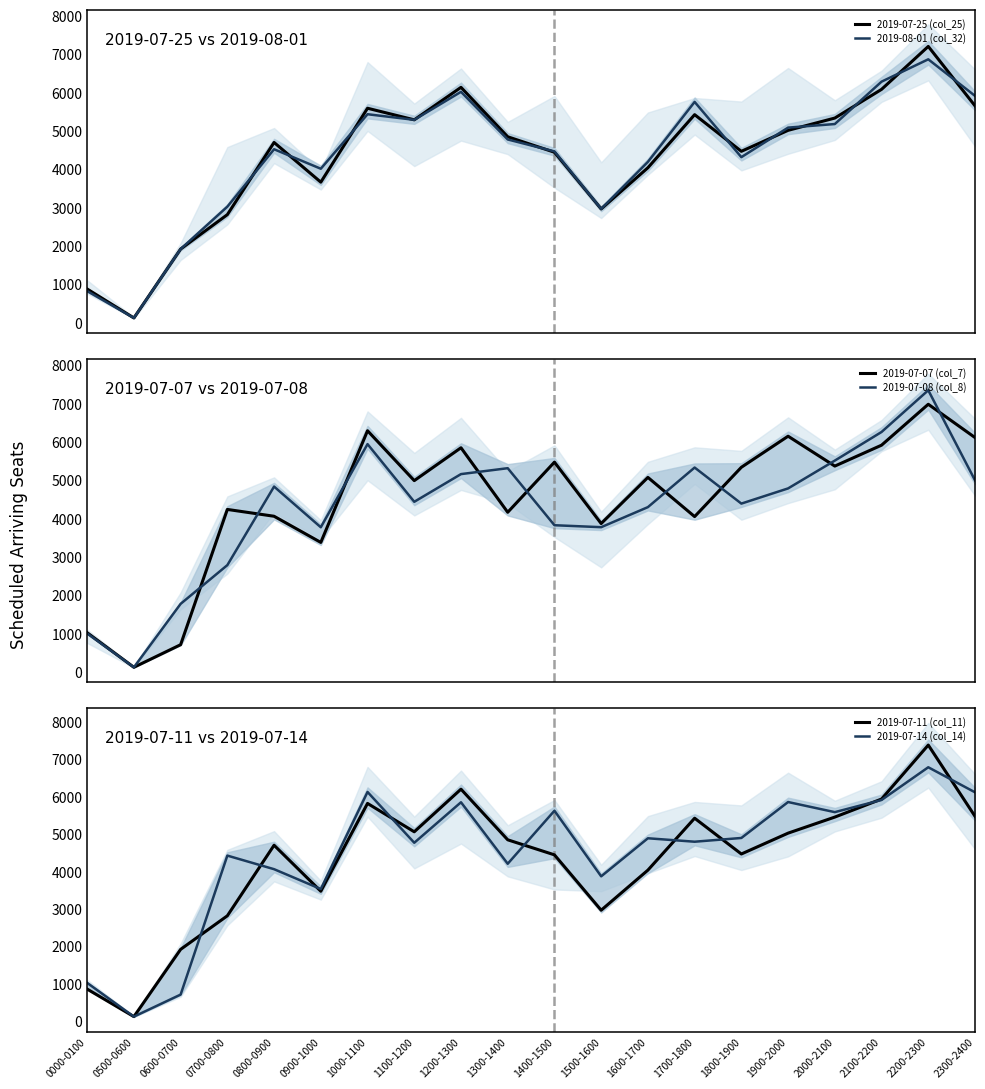

Reading left to right, transcribe all the data shown in this chart.

2019-07-25 (col_25): 0000-0100=881	0500-0600=126	0600-0700=1923	0700-0800=2820	0800-0900=4702	0900-1000=3667	1000-1100=5594	1100-1200=5292	1200-1300=6139	1300-1400=4850	1400-1500=4447	1500-1600=2969	1600-1700=4043	1700-1800=5427	1800-1900=4471	1900-2000=5018	2000-2100=5338	2100-2200=6086	2200-2300=7206	2300-2400=5657
2019-08-01 (col_32): 0000-0100=827	0500-0600=126	0600-0700=1923	0700-0800=3028	0800-0900=4525	0900-1000=4017	1000-1100=5438	1100-1200=5292	1200-1300=6022	1300-1400=4780	1400-1500=4469	1500-1600=2969	1600-1700=4196	1700-1800=5759	1800-1900=4319	1900-2000=5089	2000-2100=5182	2100-2200=6287	2200-2300=6870	2300-2400=5917
2019-07-07 (col_7): 0000-0100=1028	0500-0600=126	0600-0700=715	0700-0800=4242	0800-0900=4064	0900-1000=3382	1000-1100=6294	1100-1200=4993	1200-1300=5850	1300-1400=4168	1400-1500=5475	1500-1600=3874	1600-1700=5077	1700-1800=4055	1800-1900=5341	1900-2000=6151	2000-2100=5372	2100-2200=5917	2200-2300=6984	2300-2400=6116
2019-07-08 (col_8): 0000-0100=1009	0500-0600=126	0600-0700=1780	0700-0800=2790	0800-0900=4838	0900-1000=3777	1000-1100=5945	1100-1200=4441	1200-1300=5163	1300-1400=5317	1400-1500=3830	1500-1600=3779	1600-1700=4302	1700-1800=5334	1800-1900=4394	1900-2000=4790	2000-2100=5515	2100-2200=6261	2200-2300=7349	2300-2400=5002
2019-07-11 (col_11): 0000-0100=862	0500-0600=126	0600-0700=1923	0700-0800=2820	0800-0900=4705	0900-1000=3476	1000-1100=5822	1100-1200=5064	1200-1300=6203	1300-1400=4850	1400-1500=4448	1500-1600=2969	1600-1700=4040	1700-1800=5427	1800-1900=4471	1900-2000=5028	2000-2100=5457	2100-2200=5939	2200-2300=7381	2300-2400=5478
2019-07-14 (col_14): 0000-0100=1028	0500-0600=126	0600-0700=715	0700-0800=4428	0800-0900=4065	0900-1000=3535	1000-1100=6128	1100-1200=4771	1200-1300=5853	1300-1400=4210	1400-1500=5627	1500-1600=3874	1600-1700=4891	1700-1800=4799	1800-1900=4899	1900-2000=5859	2000-2100=5589	2100-2200=5914	2200-2300=6788	2300-2400=6119